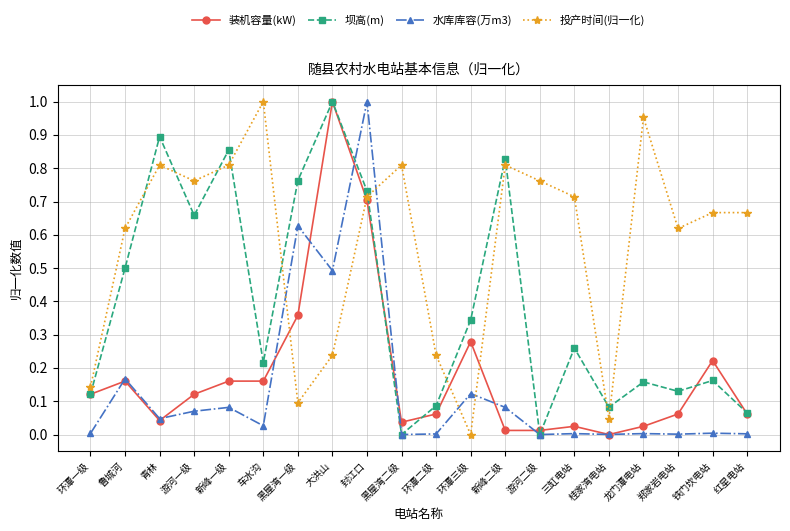

True or false: 坝高(m) has a value of 0.1 at 环潭二级.

True